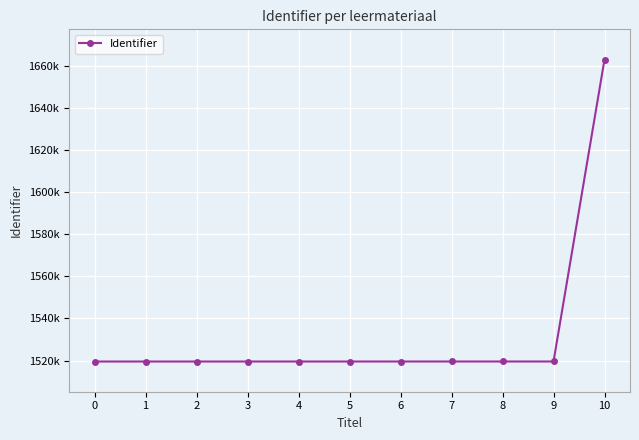

Where is the data nearest to the value 1591231?

9